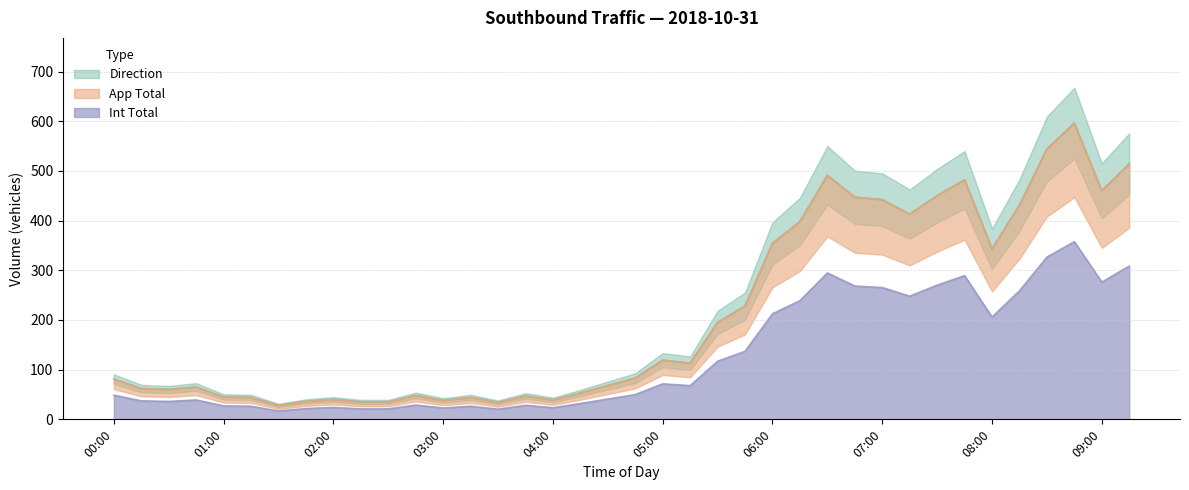

Rank the categories by Int Total value from lowest to highest.

01:30, 03:30, 02:15, 02:30, 01:45, 03:00, 04:00, 02:00, 01:15, 03:15, 01:00, 03:45, 02:45, 04:15, 00:30, 00:15, 00:45, 04:30, 00:00, 04:45, 05:15, 05:00, 05:30, 05:45, 08:00, 06:00, 06:15, 07:15, 08:15, 07:00, 06:45, 07:30, 09:00, 07:45, 06:30, 09:15, 08:30, 08:45